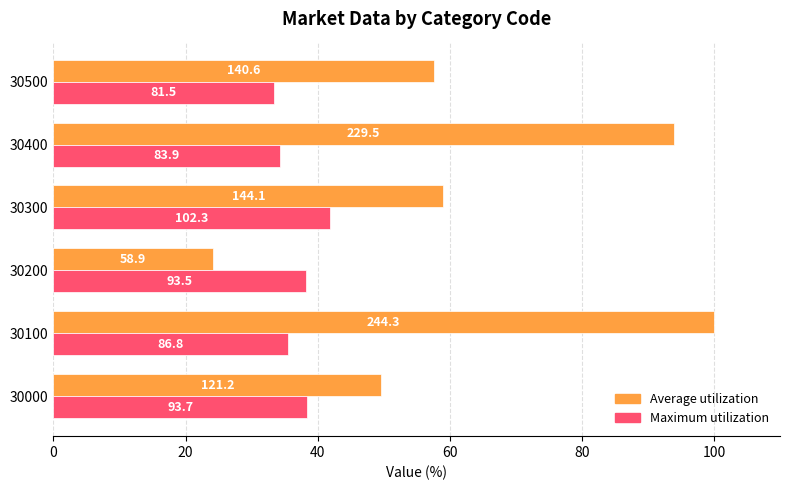

What are all the series names shown in the legend?

Average utilization, Maximum utilization